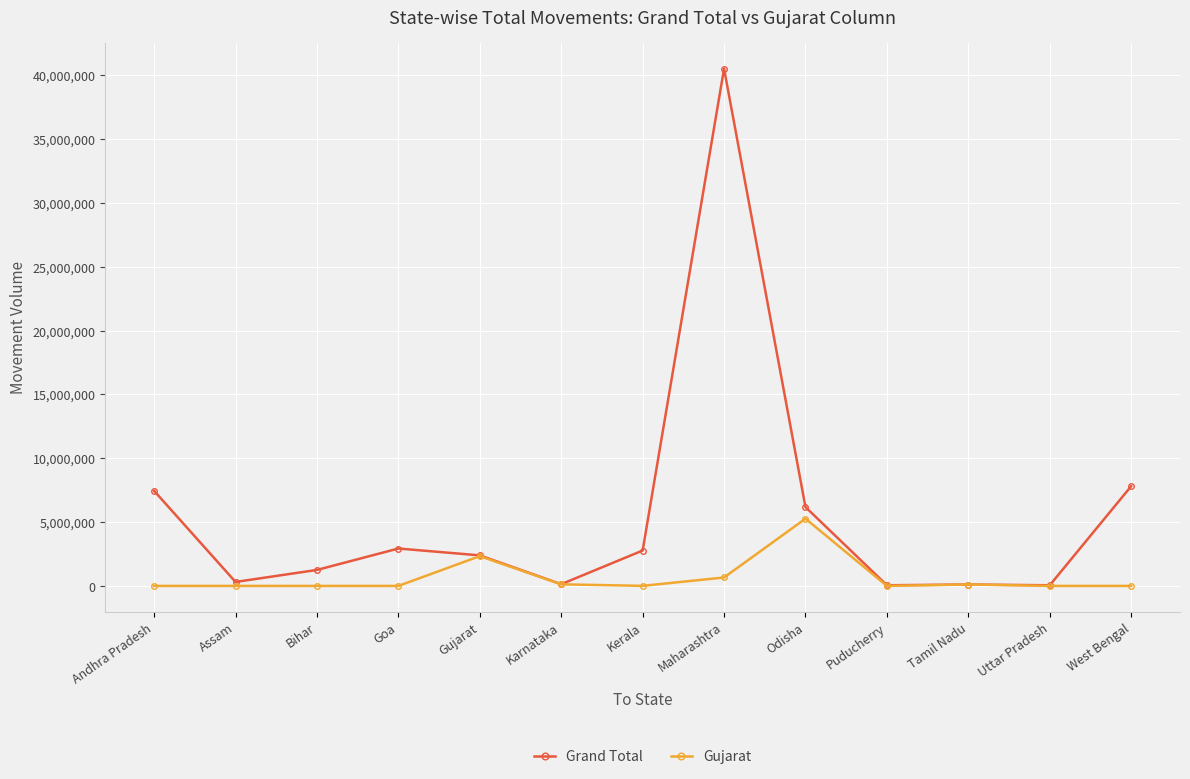

How many distinct data groups are displayed?

2